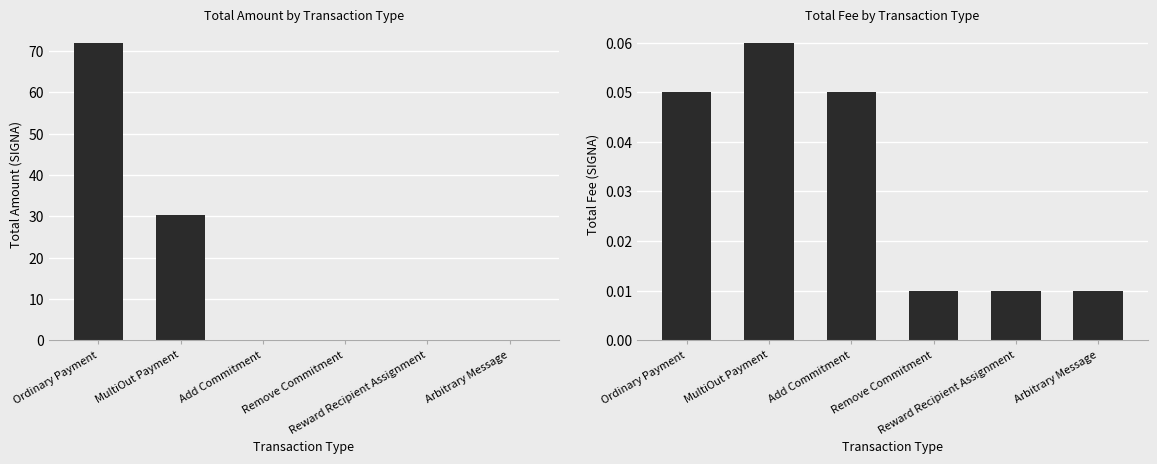

Which series has the largest range (max minus min)?

Amount